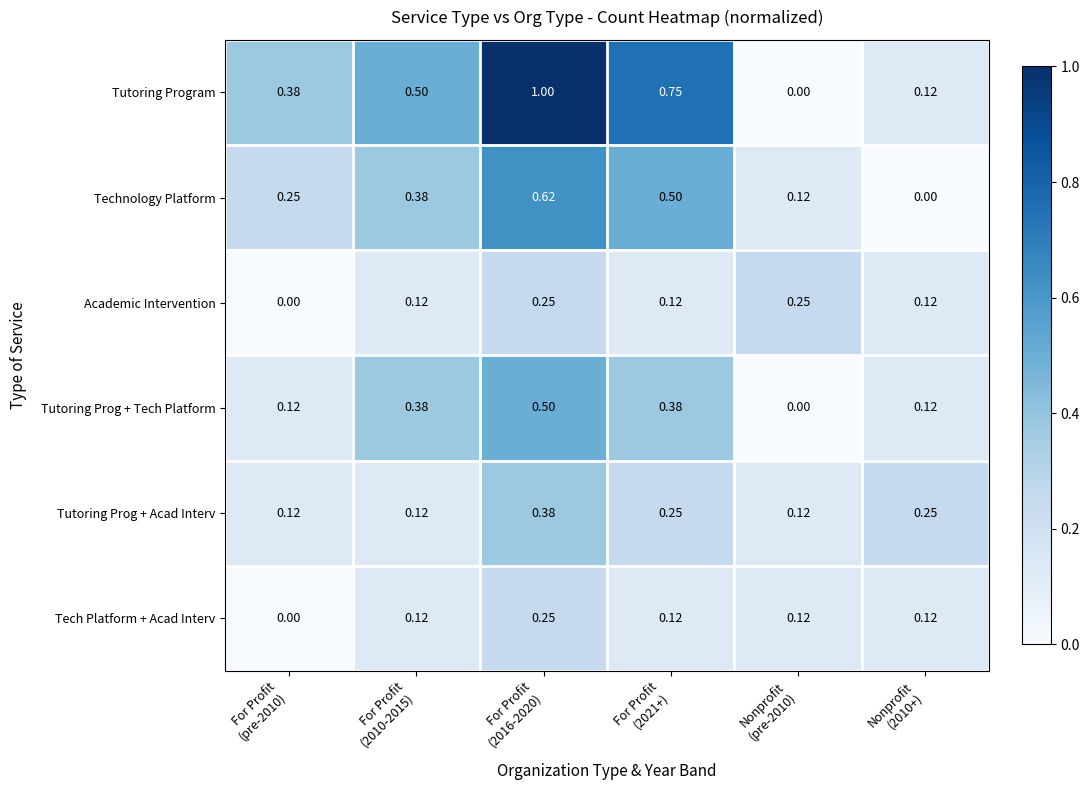

Which series has the largest total across all categories?

Tutoring Program